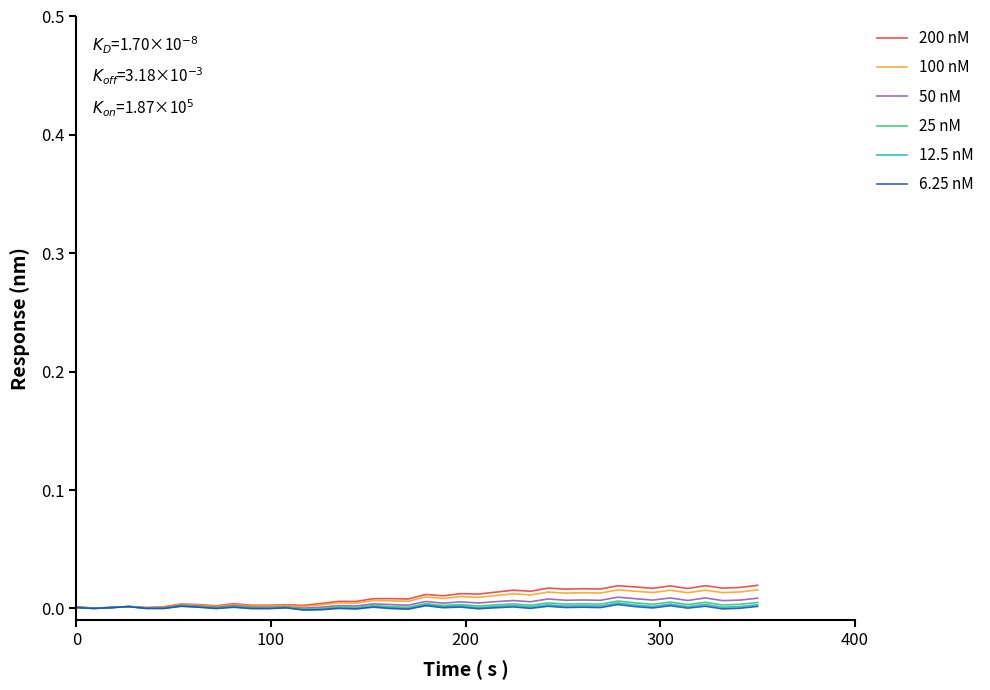

List the series in order of their peak value, highest first.

200 nM, 100 nM, 50 nM, 25 nM, 12.5 nM, 6.25 nM